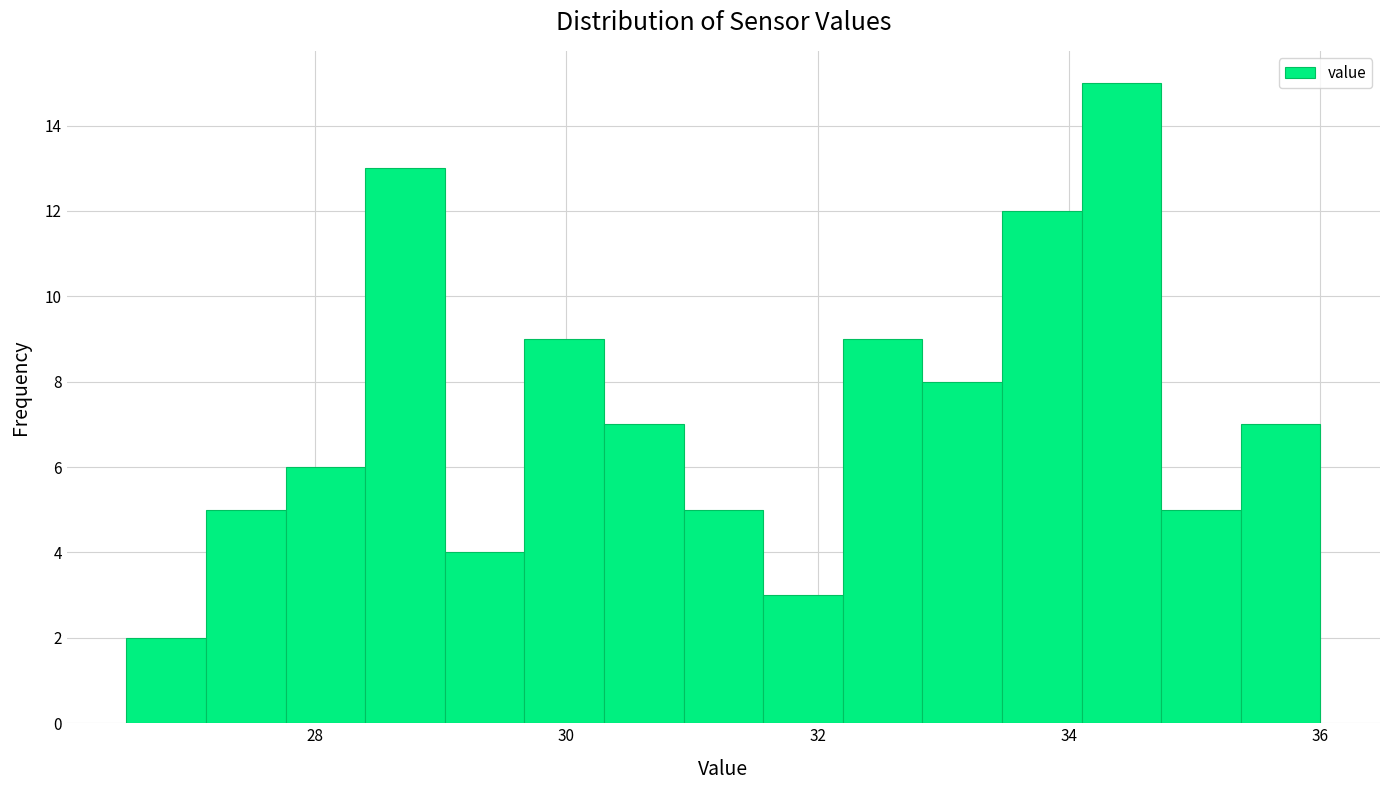

Read against the x-axis, roughly where is the centre of the tallest bar?

34.4